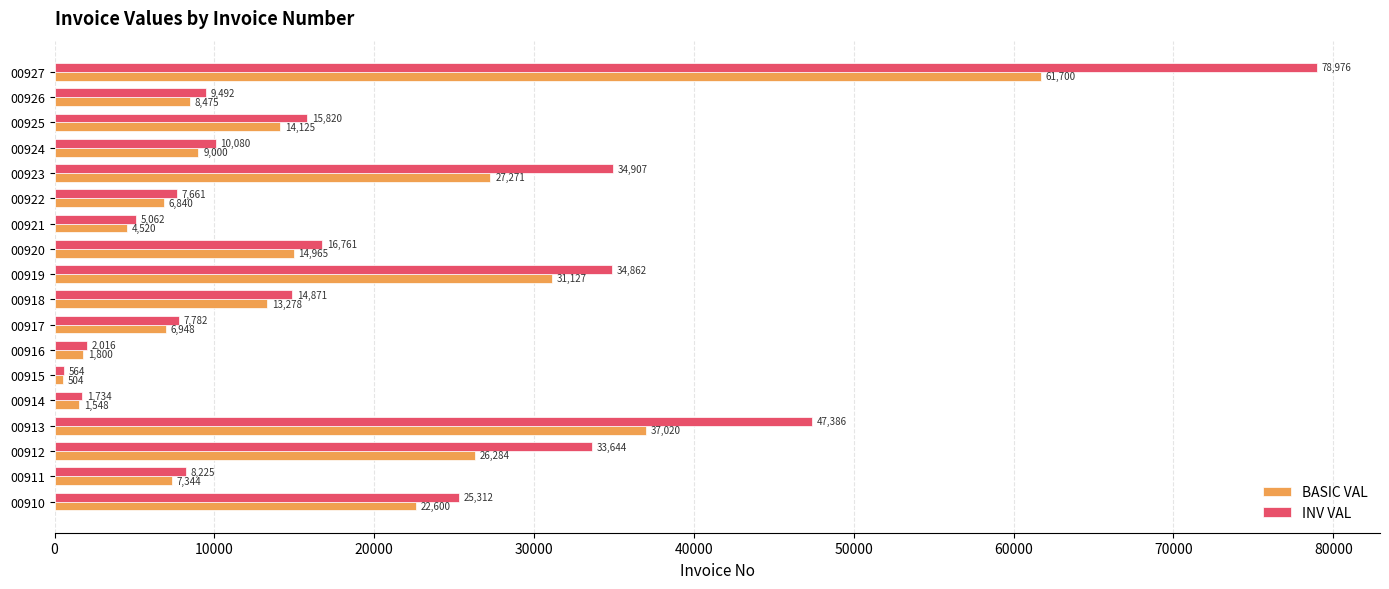

Which category has the highest value across all series?

00927